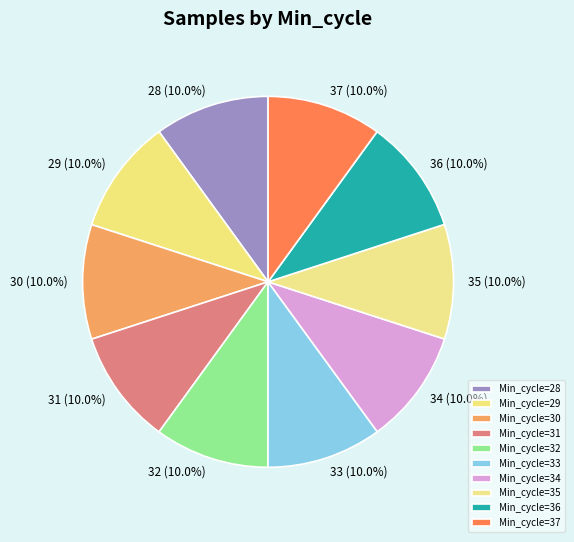

Approximately how many times larger is the value at 28 compared to 37?

1.0